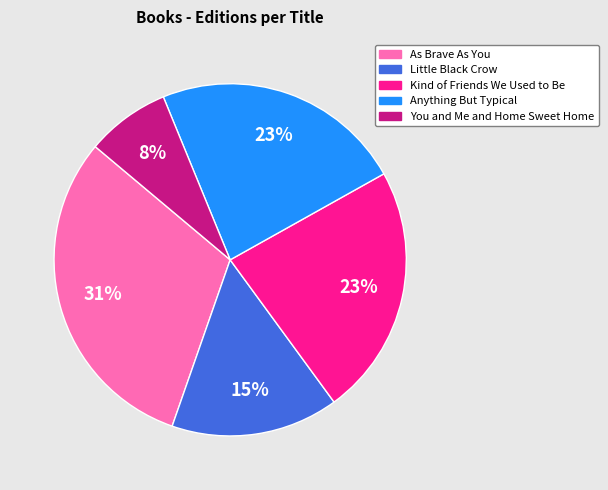

To the nearest percent, what portion does Little Black Crow represent?

15%